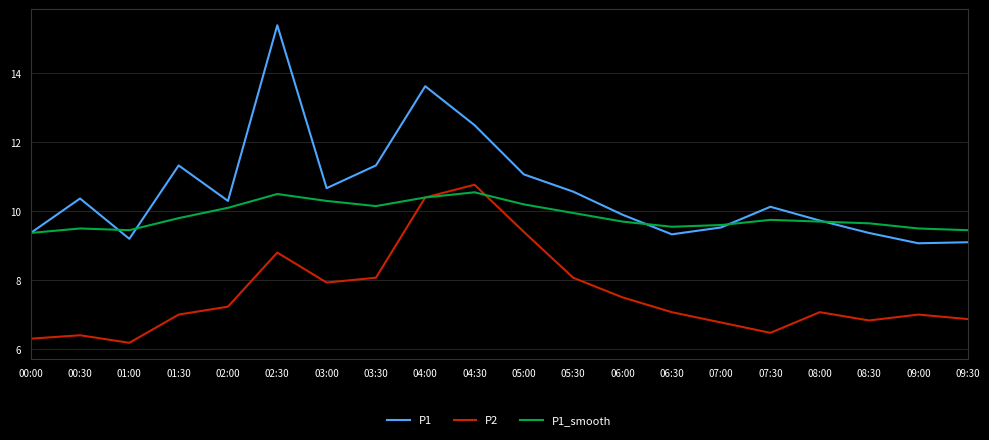

Does the chart have visible grid lines?

Yes